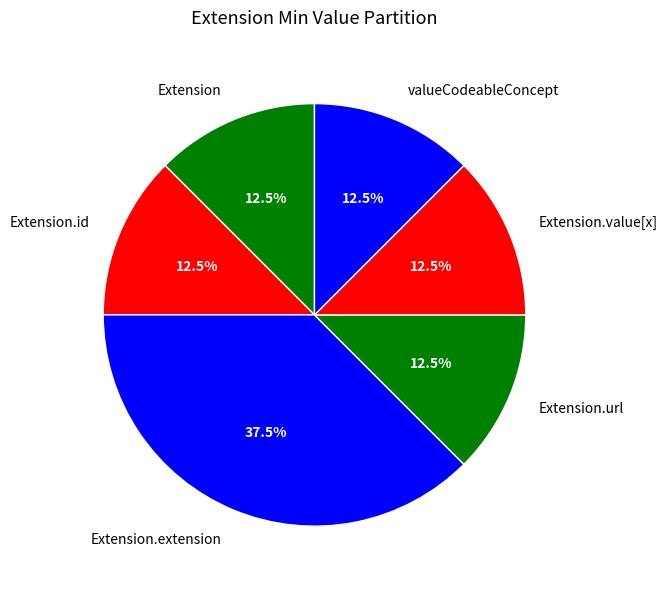

Is there a majority slice in this chart?

No